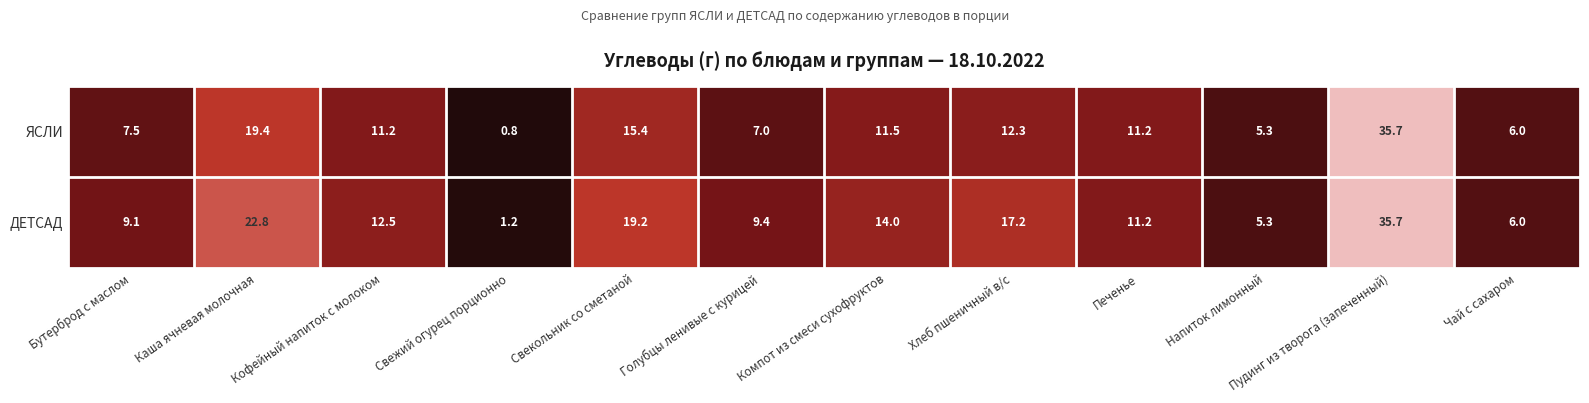

How many values in the ДЕТСАД series exceed 12?

6